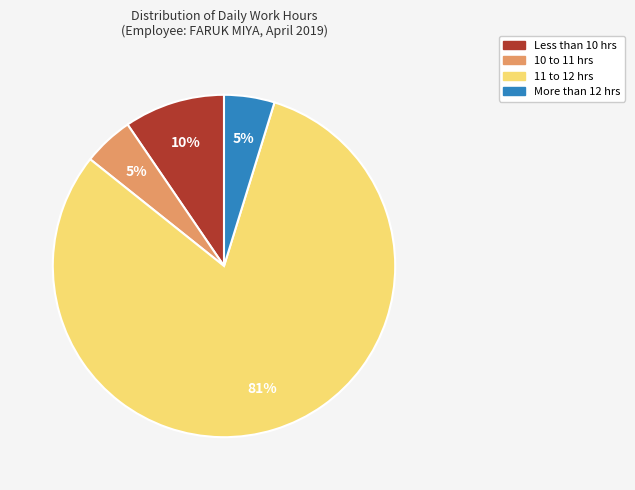

Is there any slice that represents more than half of the pie?

Yes